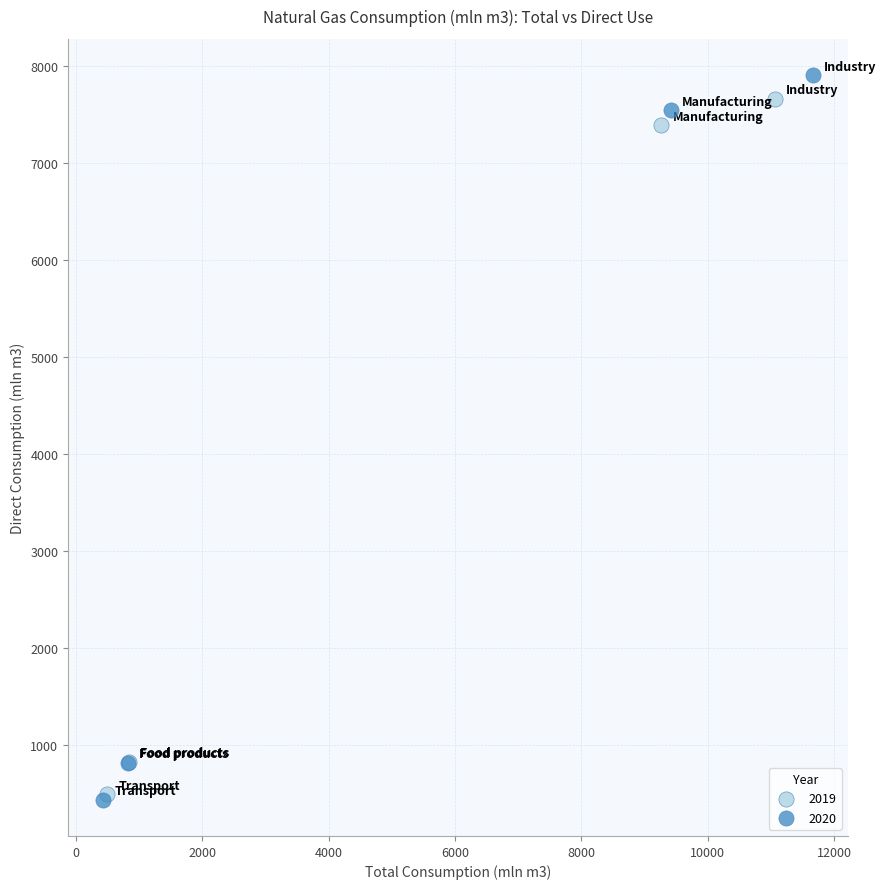

Which series has the widest spread of Y values?

2020